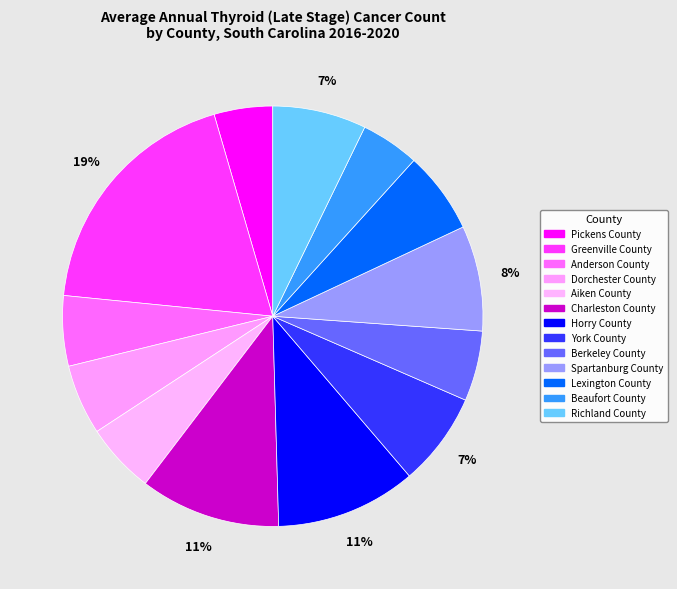

Is there any slice that represents more than half of the pie?

No